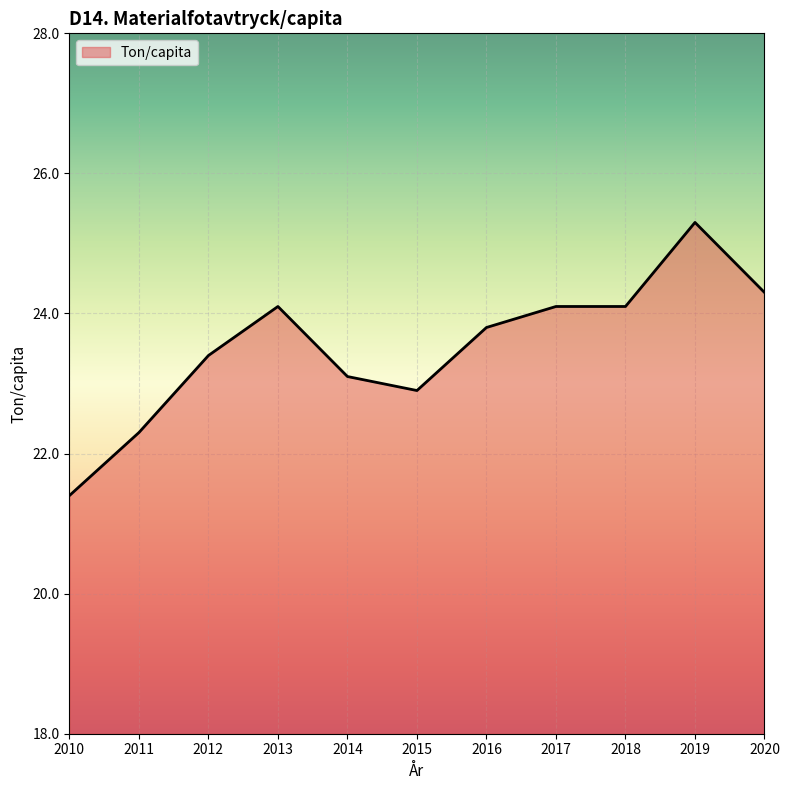

Which label corresponds to the smallest value in the chart?

2010